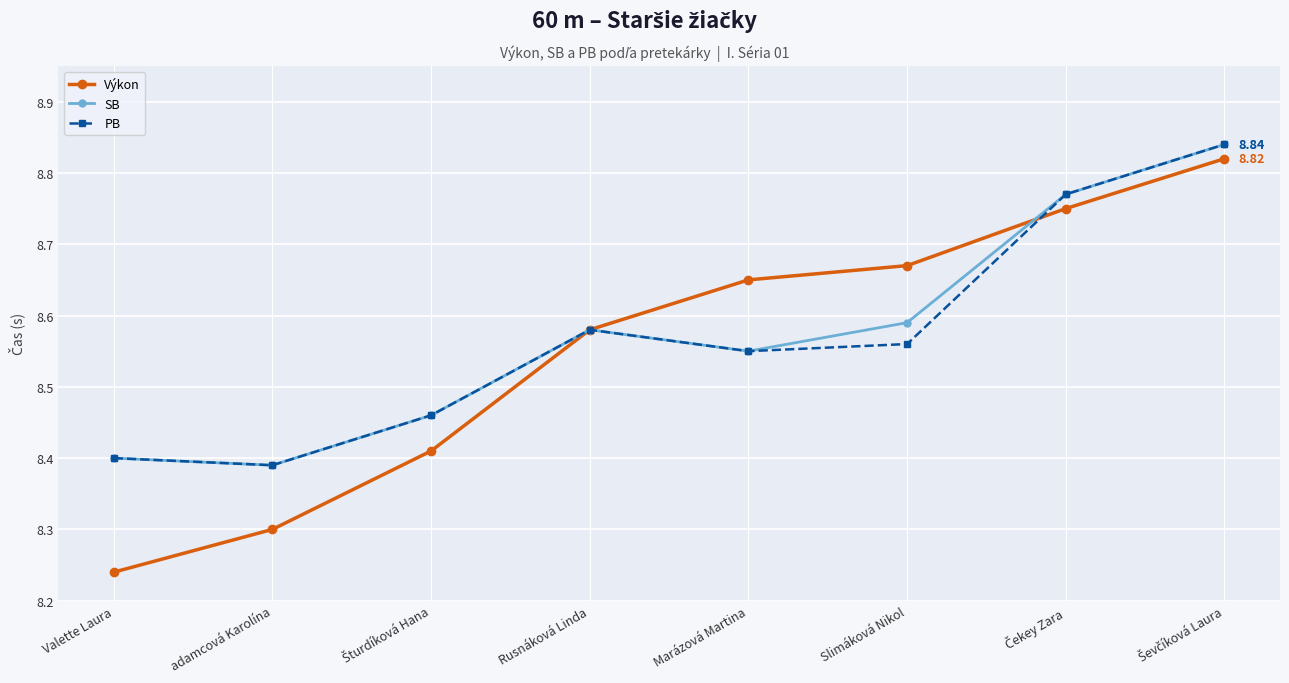

At how many categories does at least one series exceed 8?

8